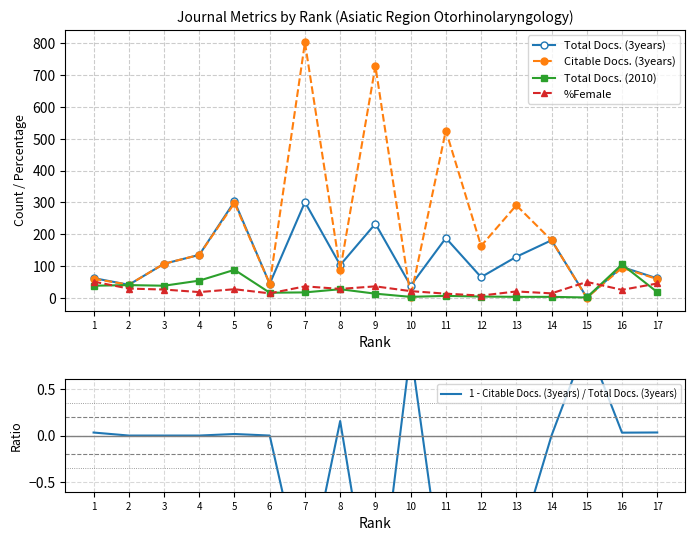

What is the total value across all series at 2?

151.0